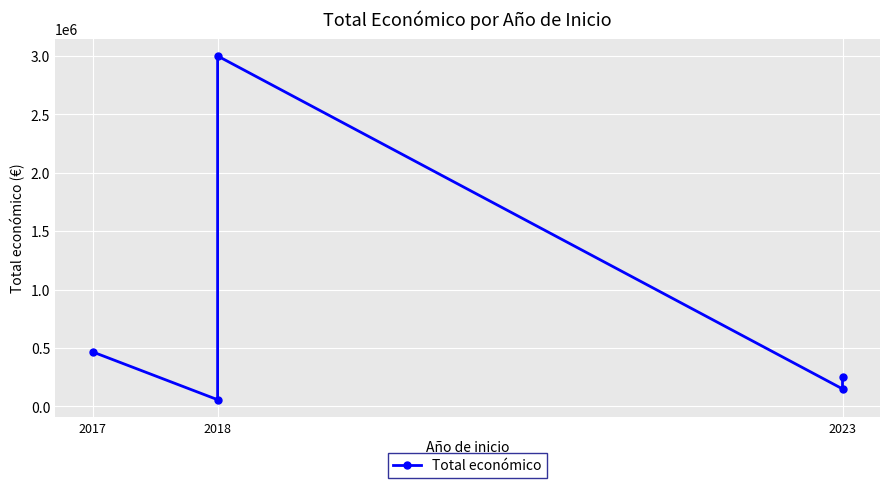

What is the change in value from 2018 to 2023?

+192500